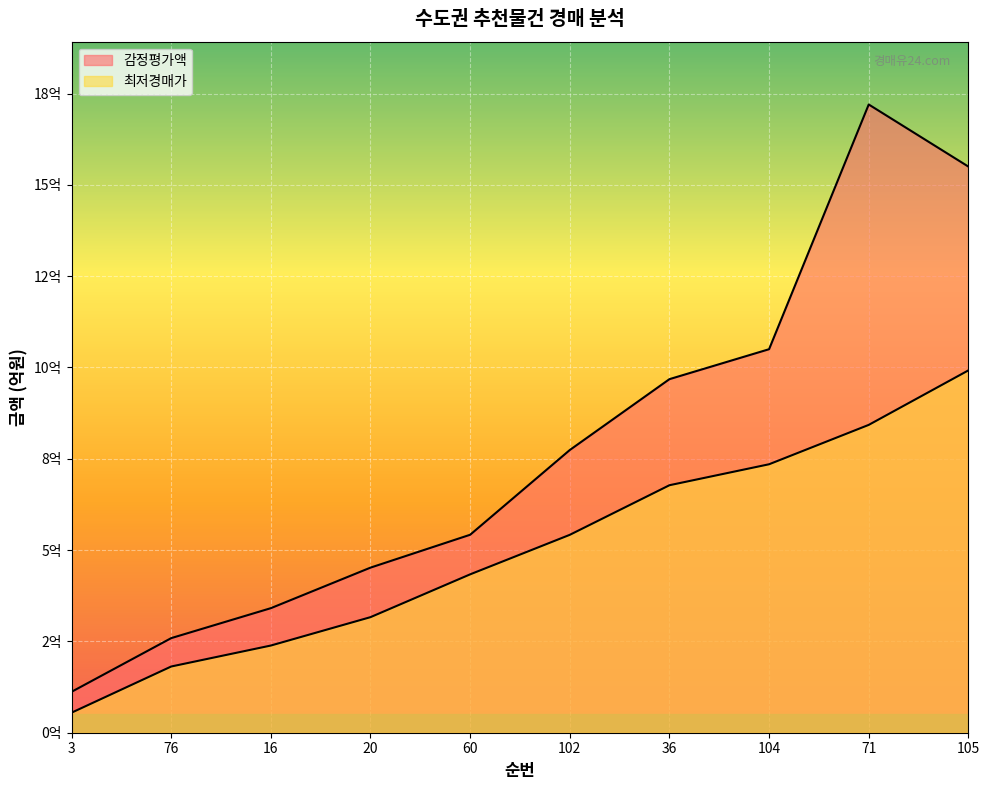

What is the maximum value shown in the chart?

17.2